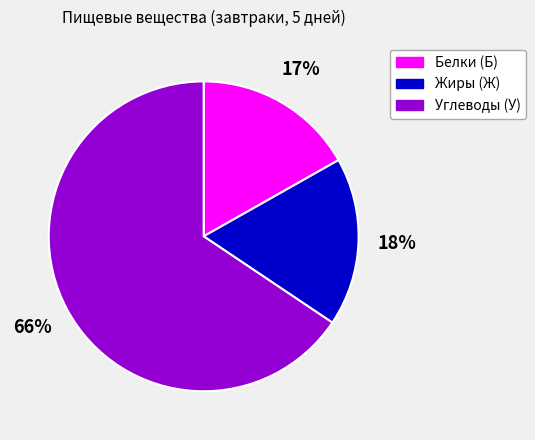

Is there a majority slice in this chart?

Yes